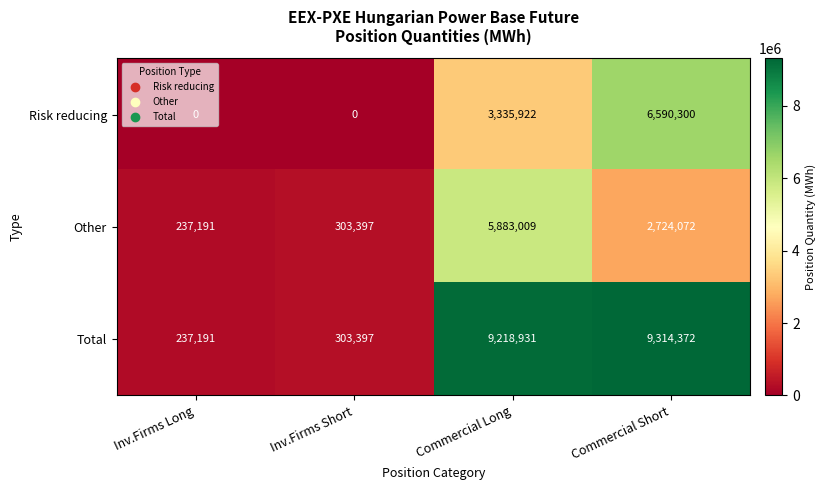

What is the greatest value displayed?

9314372